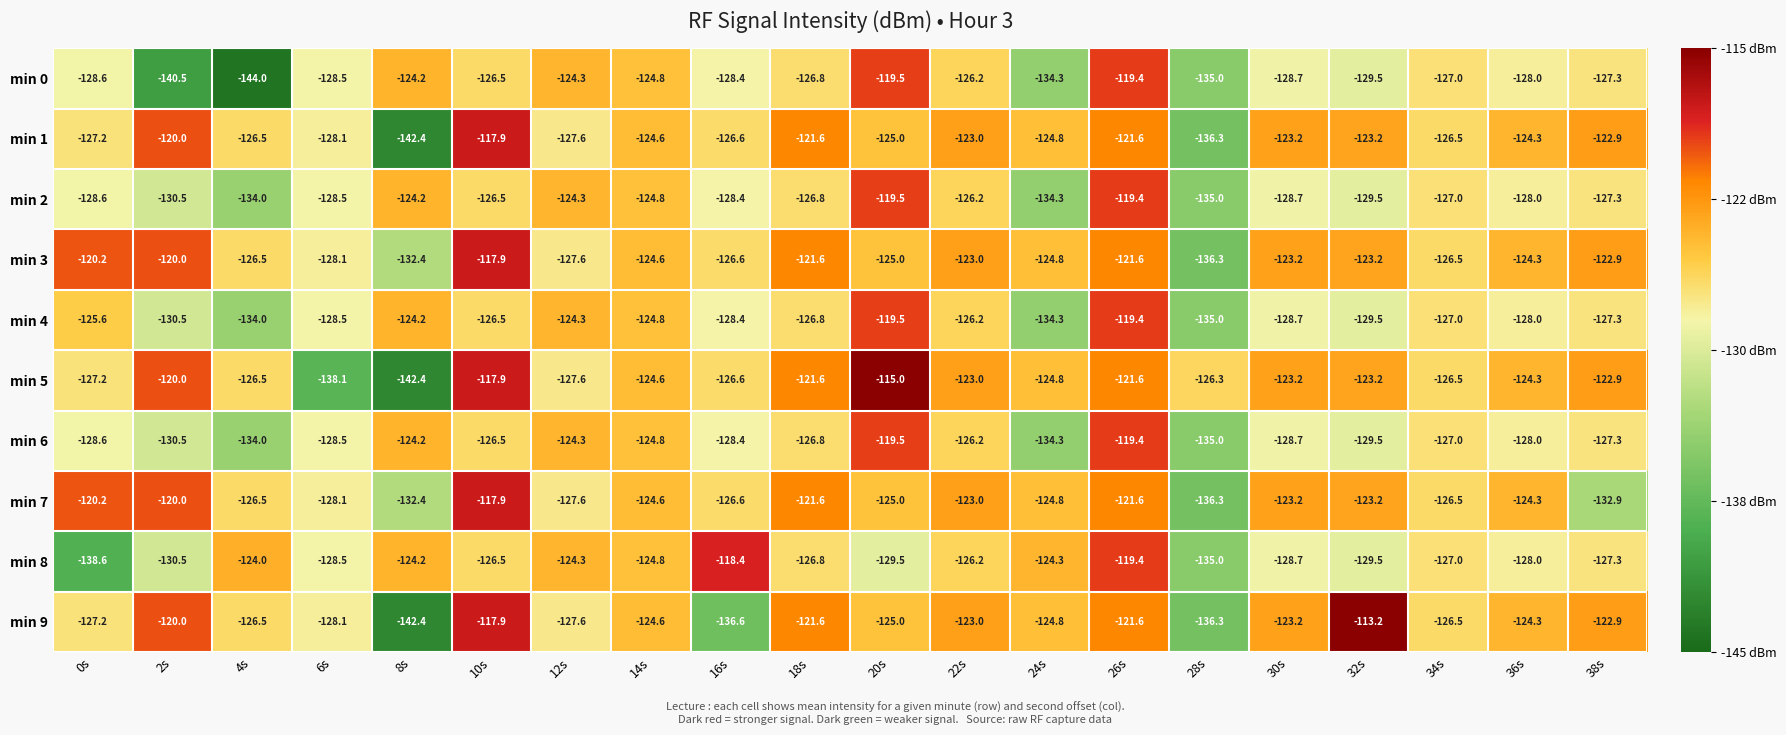

Is the value of min 3 at 38s greater than the value of min 7 at 14s?

Yes